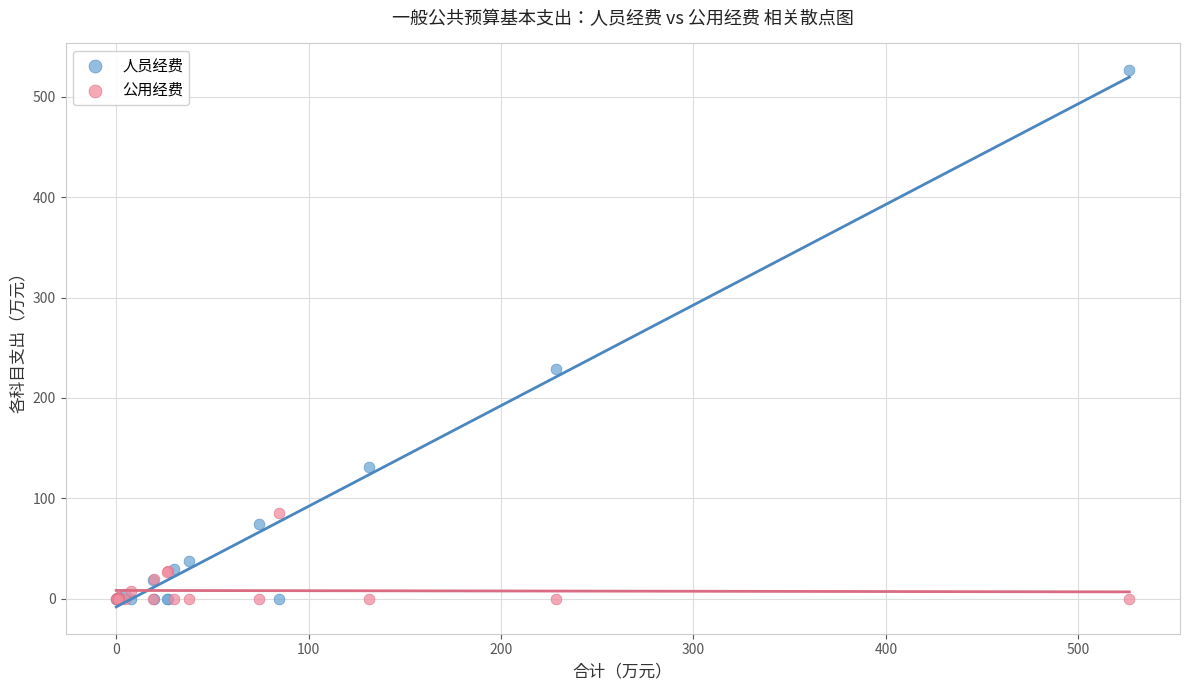

Which series contains the highest Y value?

人员经费